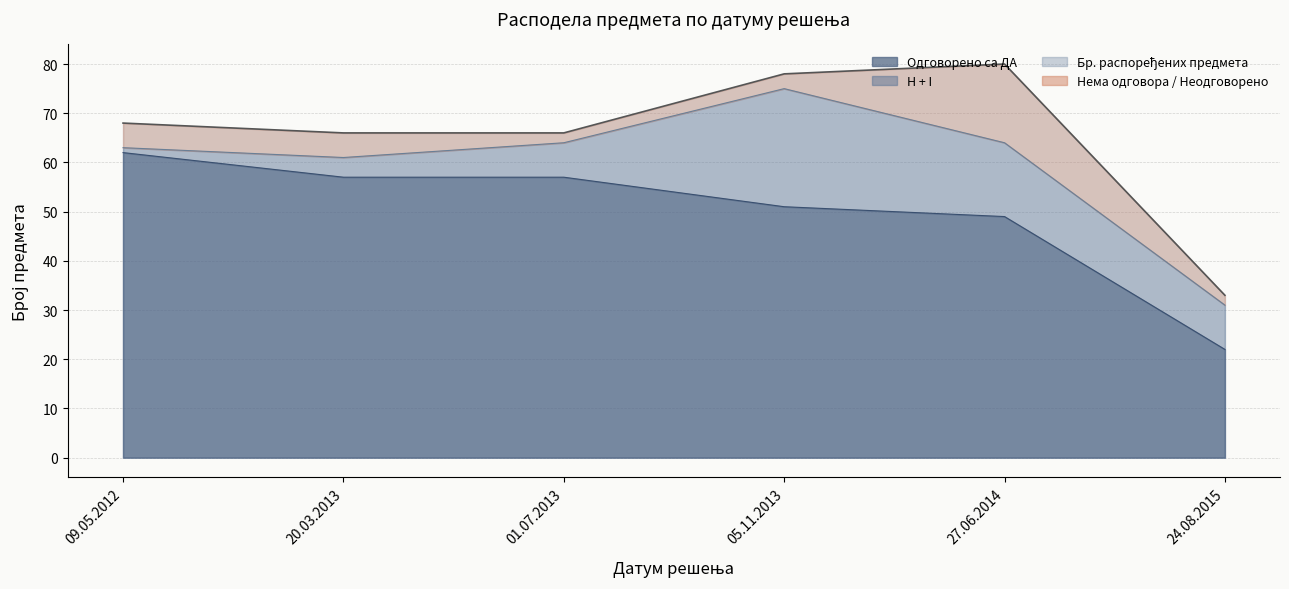

Which series changed the most between 20.03.2013 and 24.08.2015?

Одговорено са ДА